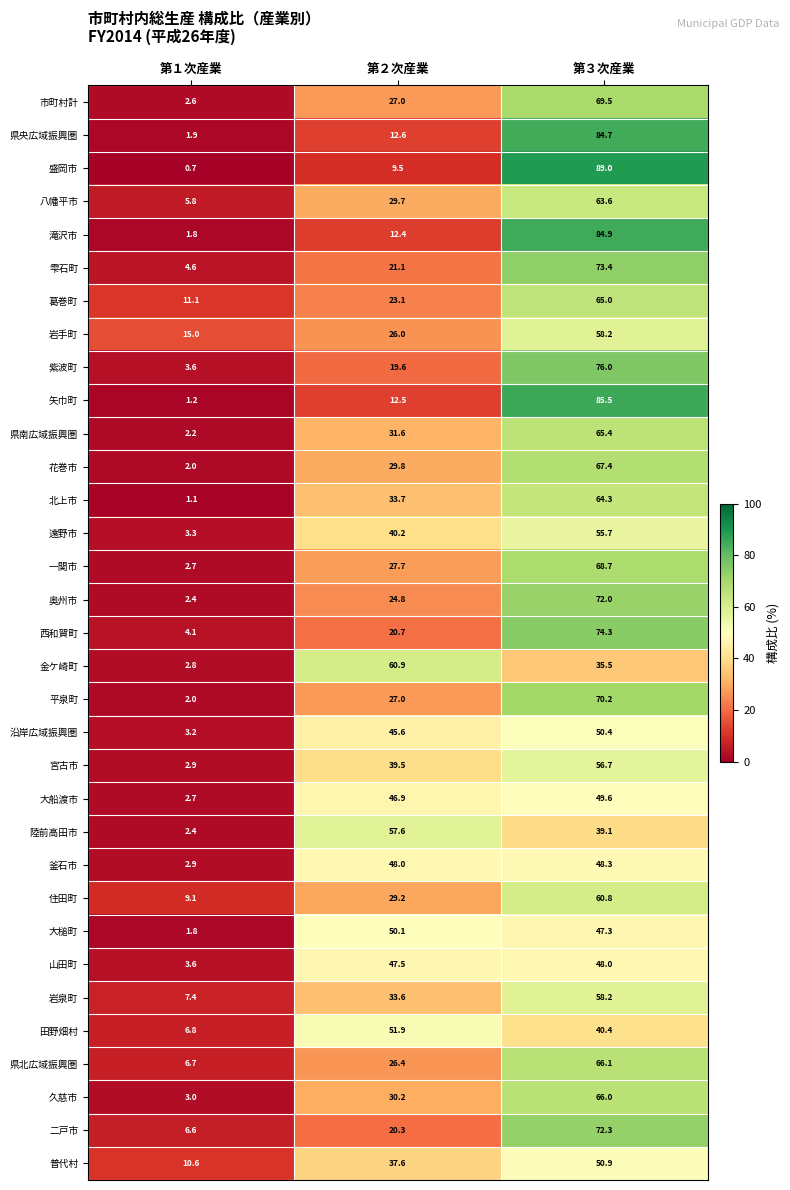

Read the 岩手町 value at 第２次産業.

26.0